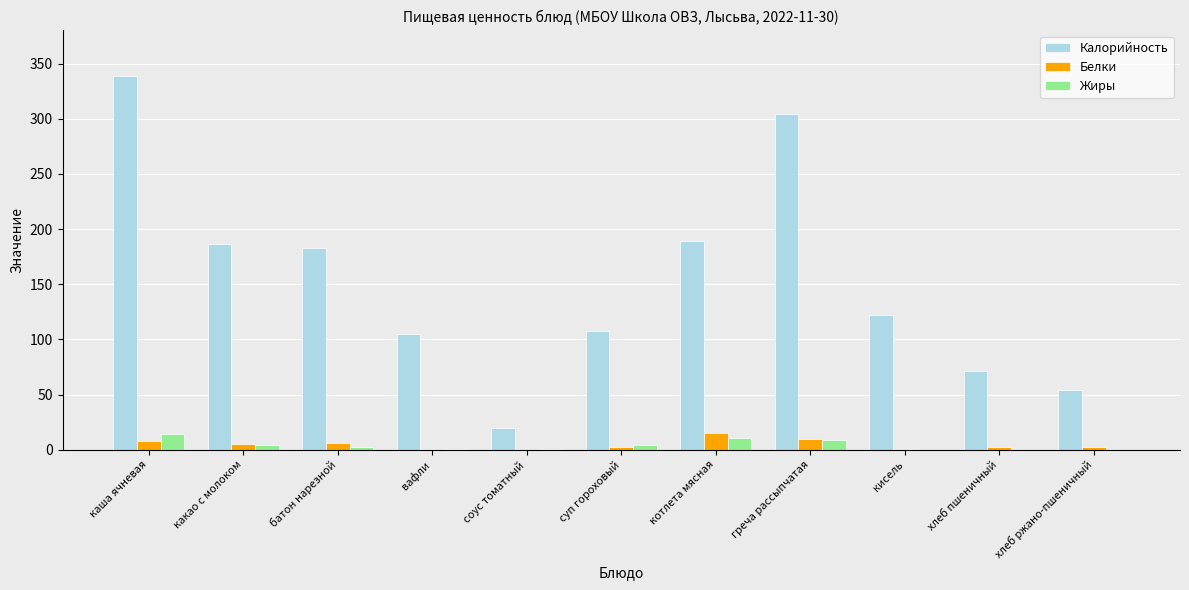

At which category is the sum across all series the highest?

каша ячневая